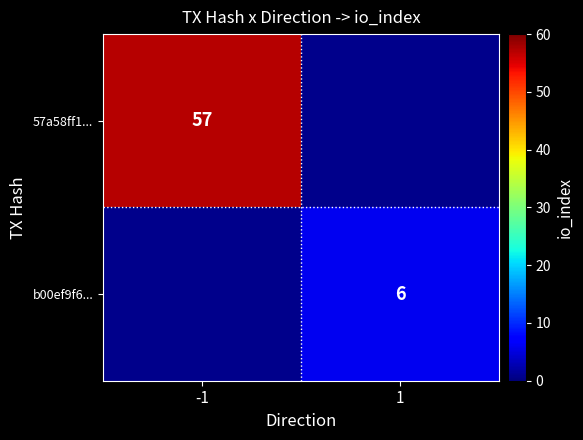

The 57a58ff1... series shows 57 at -1. True or false?

True